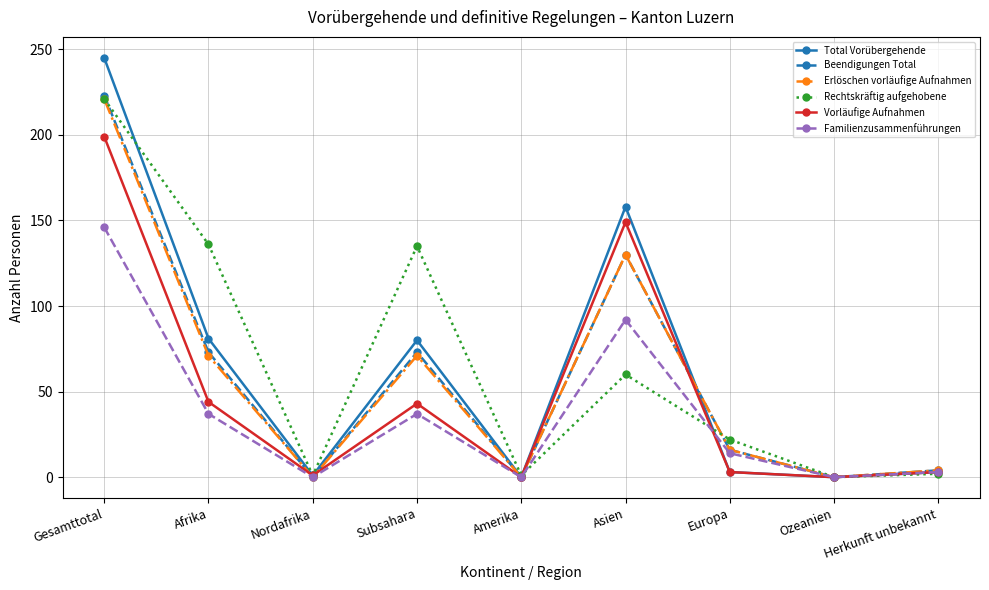

What is the sum of the Beendigungen Total values at Subsahara and Amerika?

73